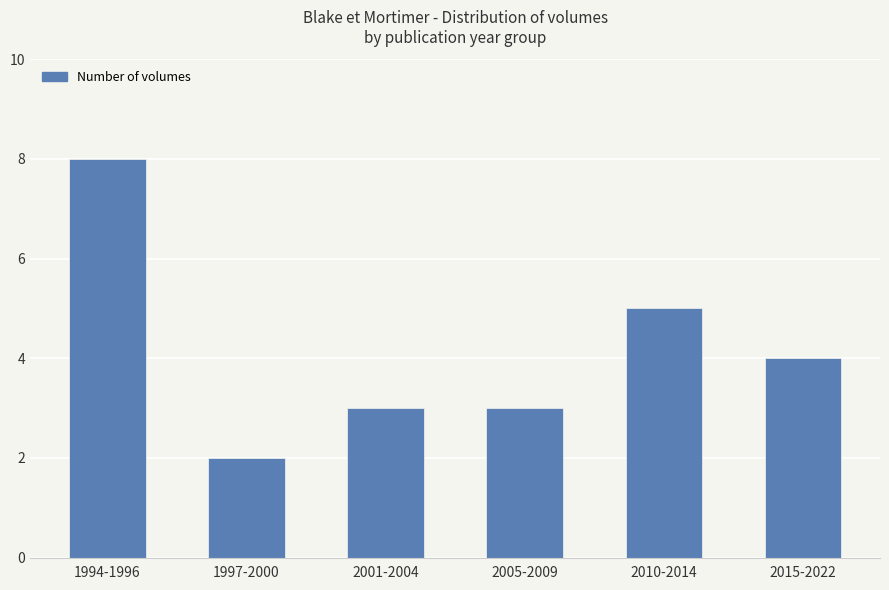

How many values are between 3 and 5?

4